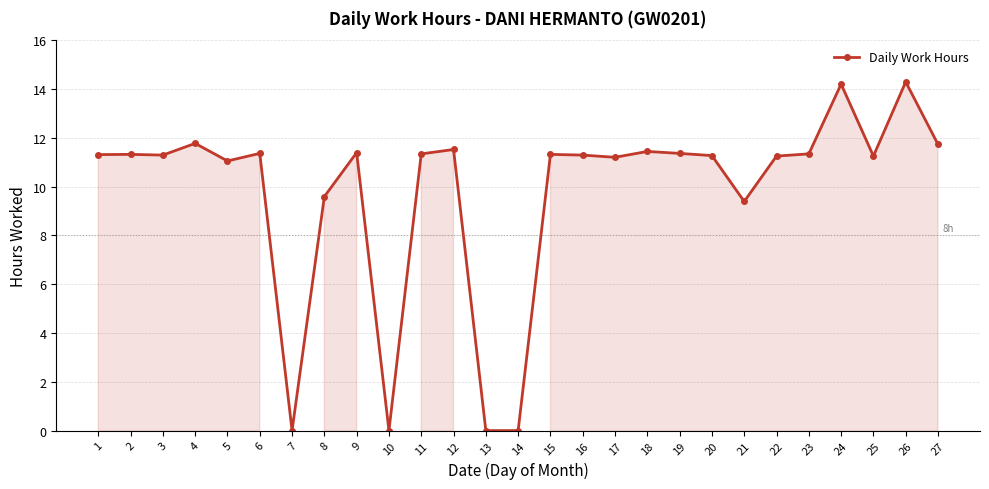

How many categories are shown in the chart?

27